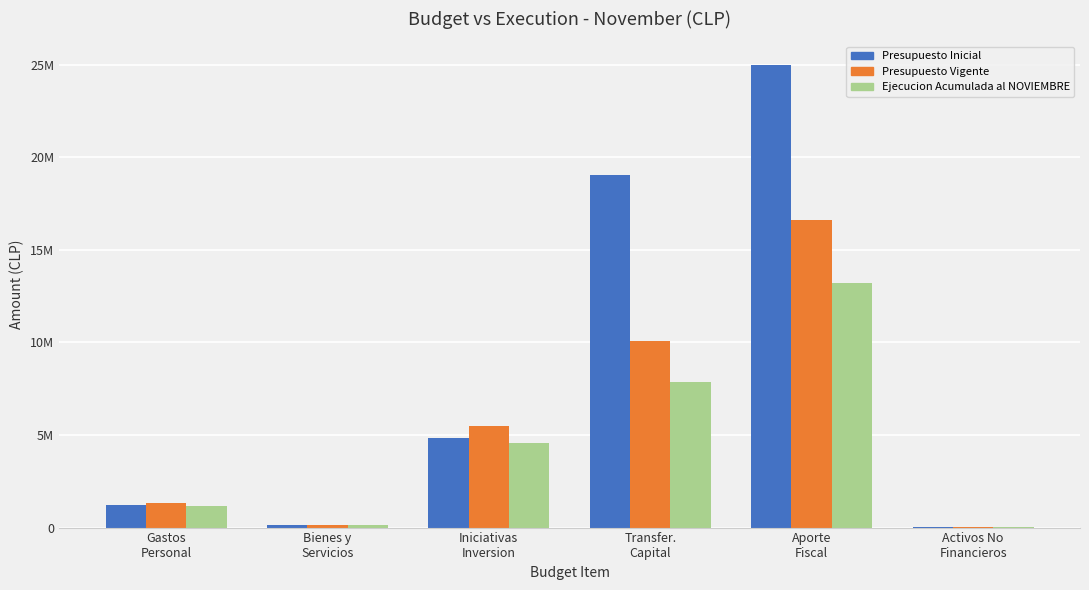

Are the bars horizontal?

No